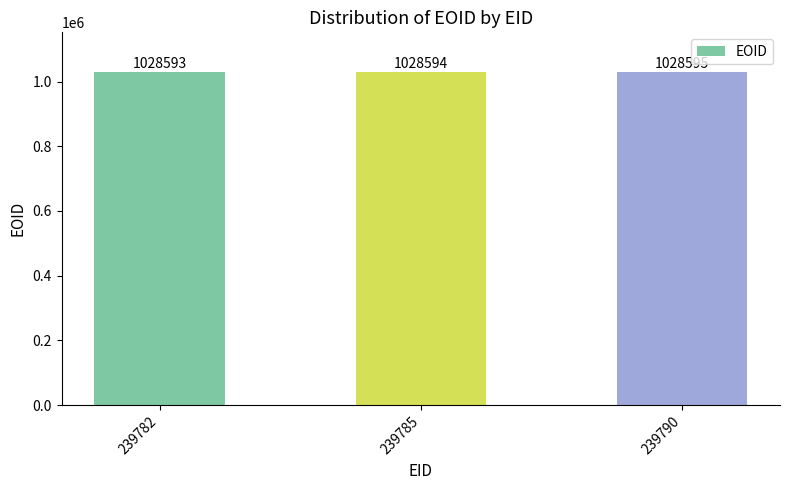

Which has a higher value, 239790 or 239785?

239790